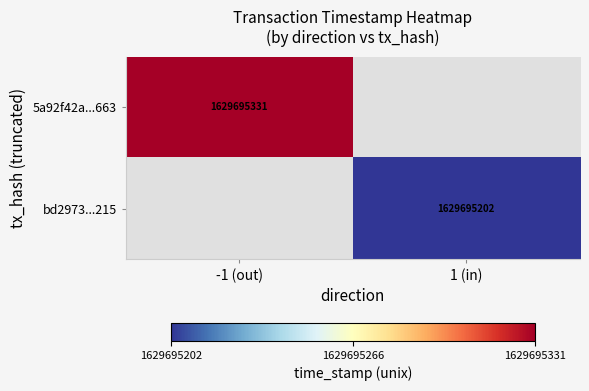

True or false: 5a92f42a59facc0b3f34bd7622ee14f88379663 has a value of -1 at 0.

True